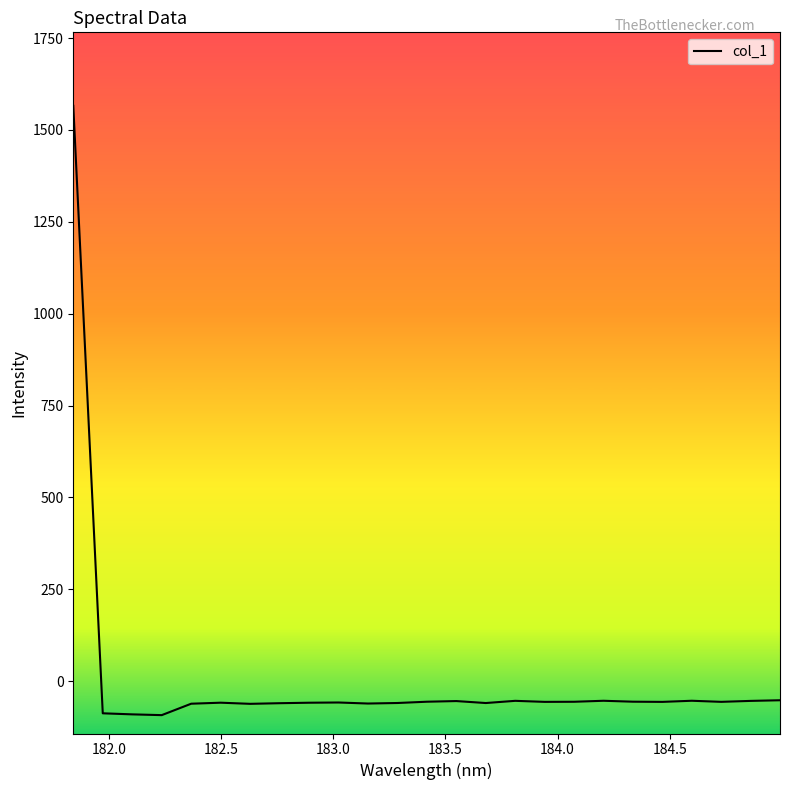

What is the difference between the maximum and minimum values?

1658.8